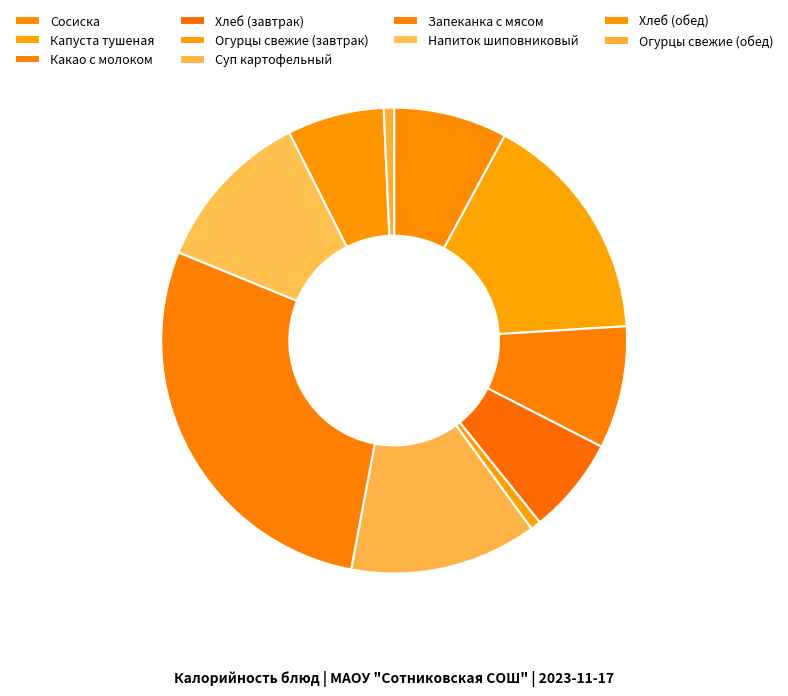

True or false: Какао с молоком accounts for 9% of the total.

True